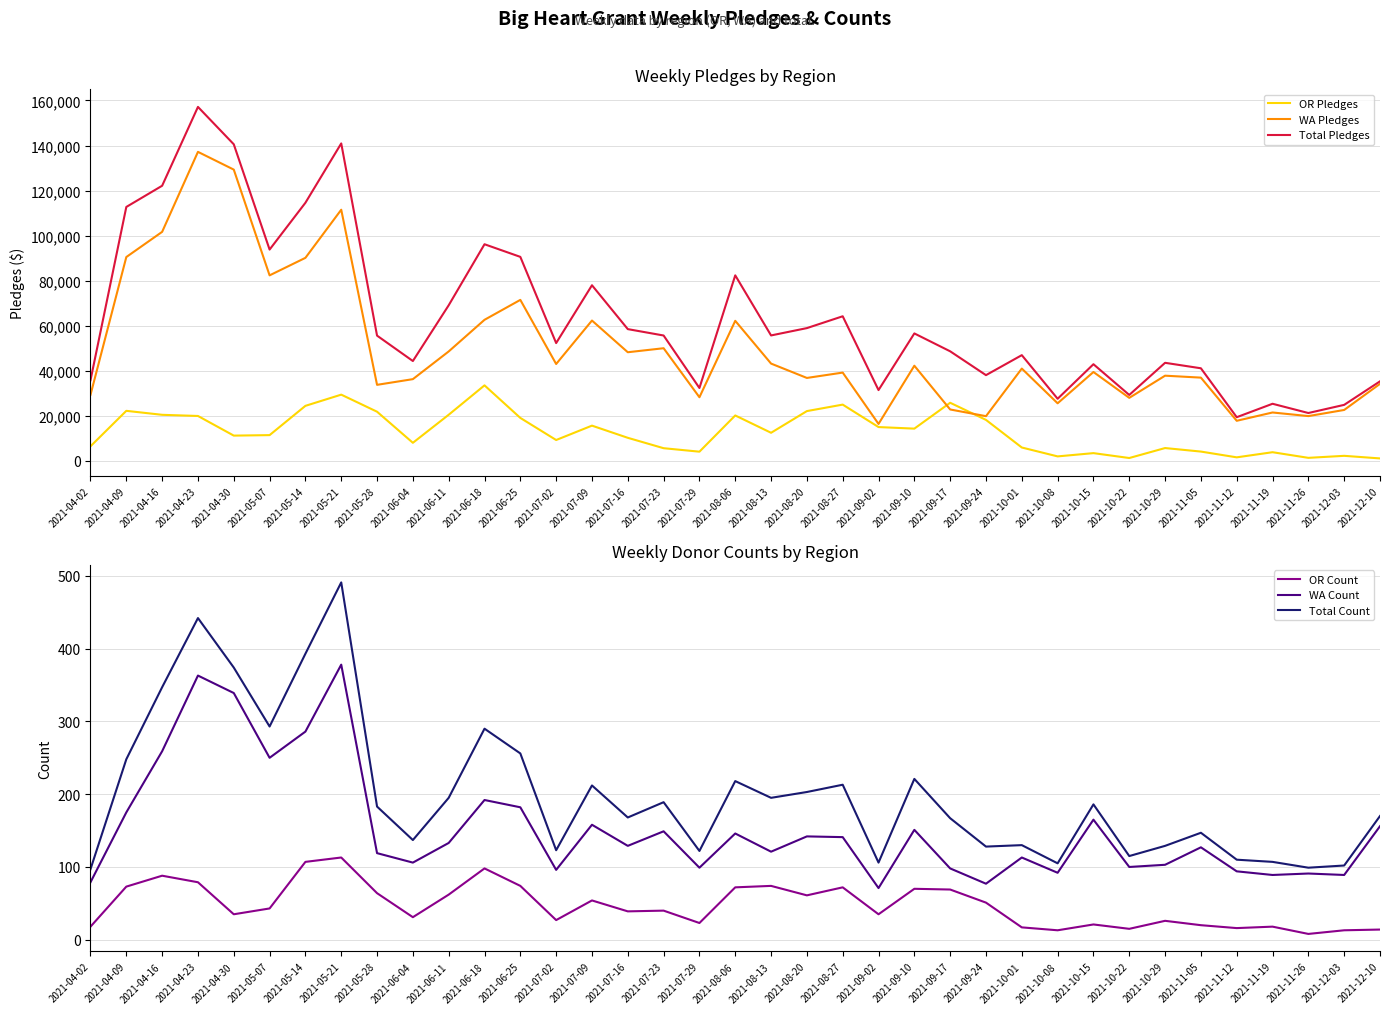

What is the sum of all Total Count values?

7411